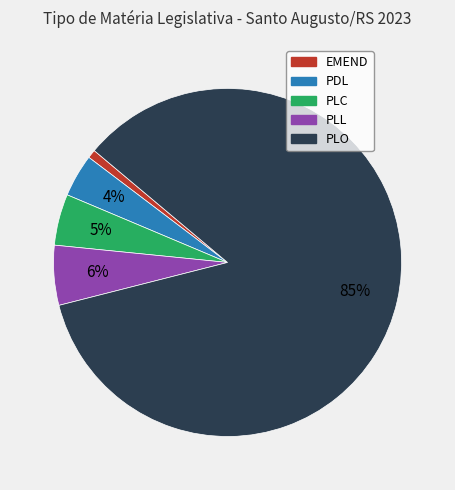

The PLL slice represents 6% of the pie. True or false?

True